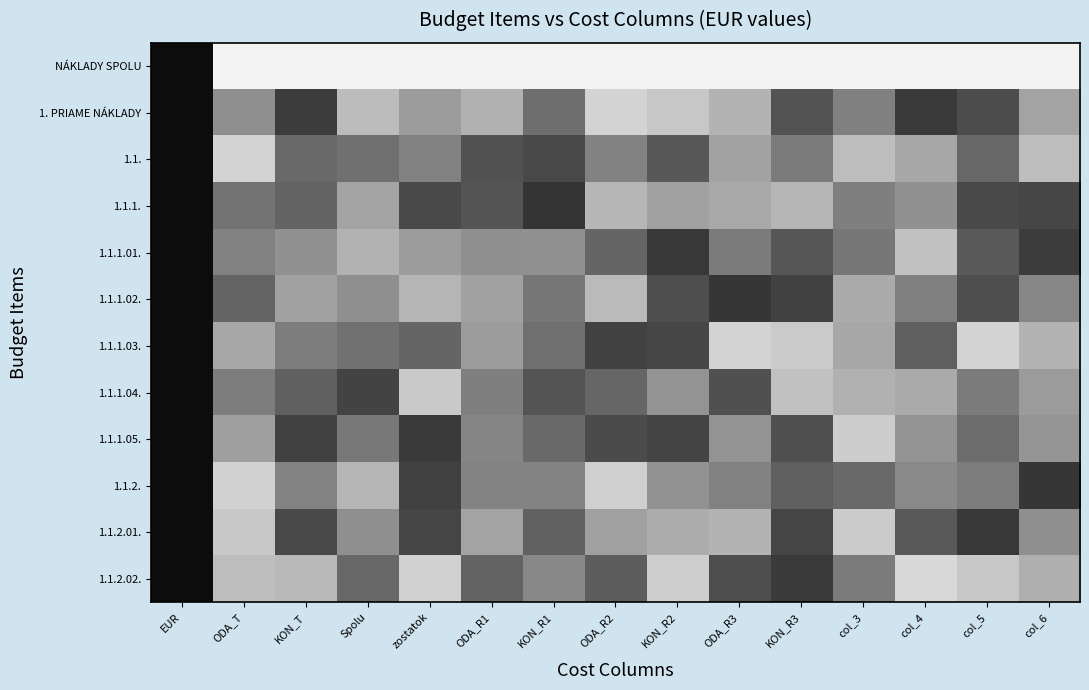

Rank the series at col_6 from highest to lowest value.

NÁKLADY SPOLU, 1.1., 1.1.1.03., 1.1.2.02., 1. PRIAME NÁKLADY, 1.1.1.04., 1.1.1.05., 1.1.2.01., 1.1.1.02., 1.1.1., 1.1.1.01., 1.1.2.